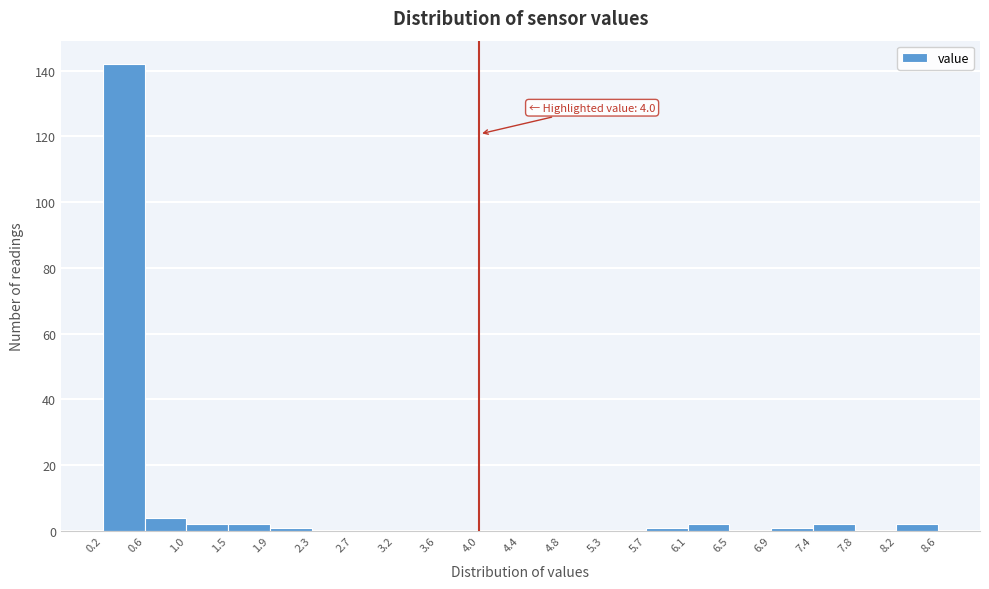

Over which range of the x-axis is the bar tallest?

0.2 to 0.6